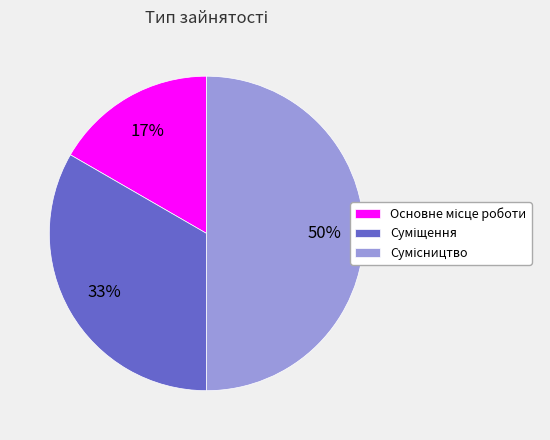

To the nearest percent, what is the average slice percentage?

33%